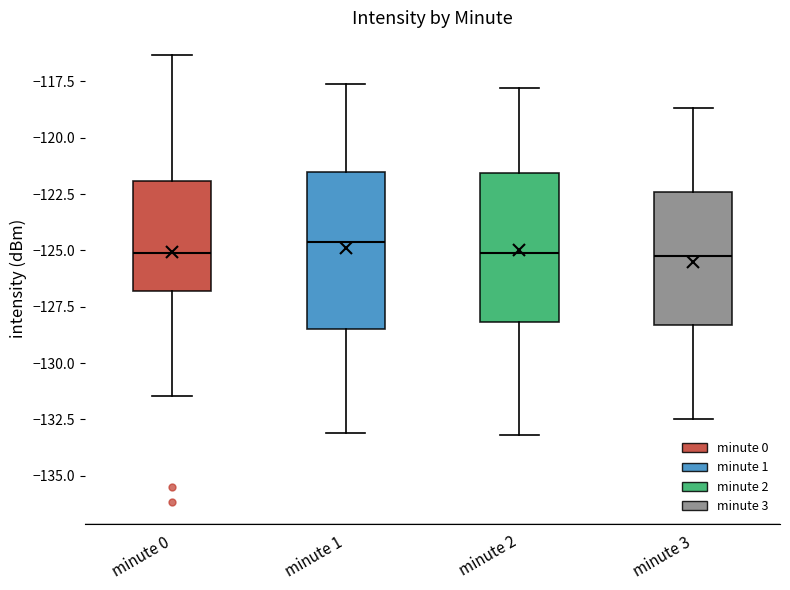

Where does the median line of the box for minute 2 sit on the y-axis? The values are not printed on the chart, so give them approximately, as read against the axis.

-125.0